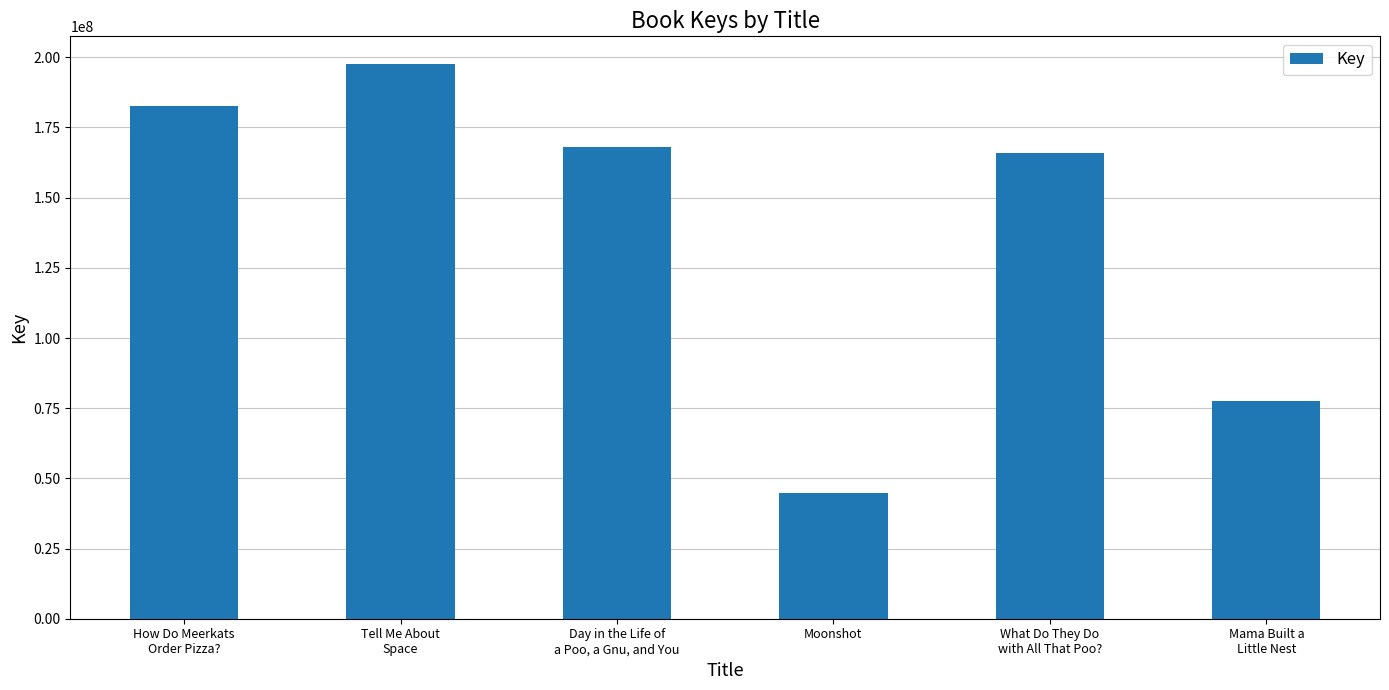

What is the label of the 3rd bar from the left?

Day in the Life of
a Poo, a Gnu, and You